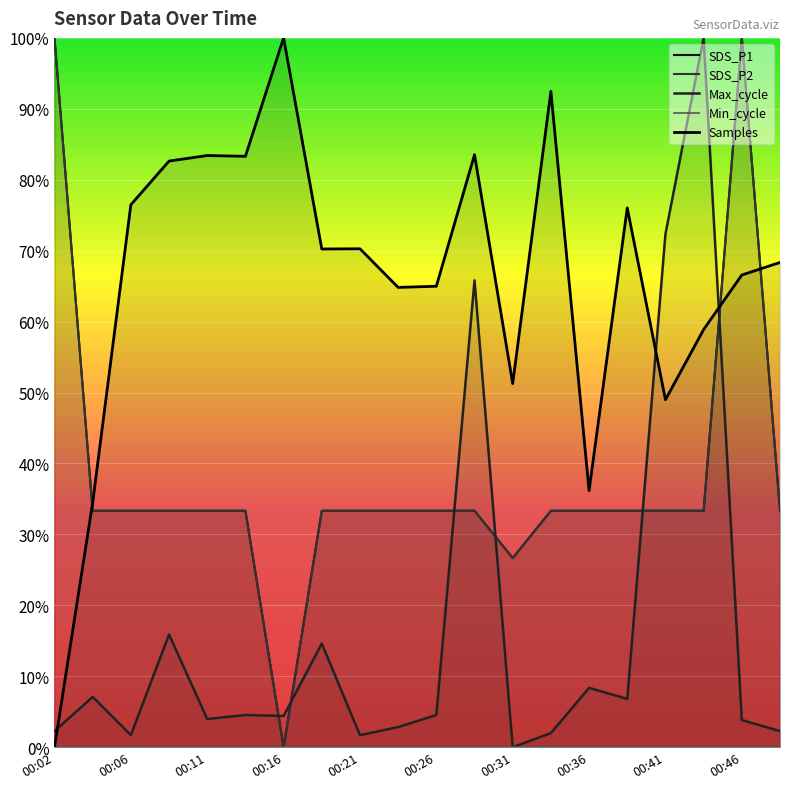

Count the SDS_P1 values in the range 0 to 1.

20